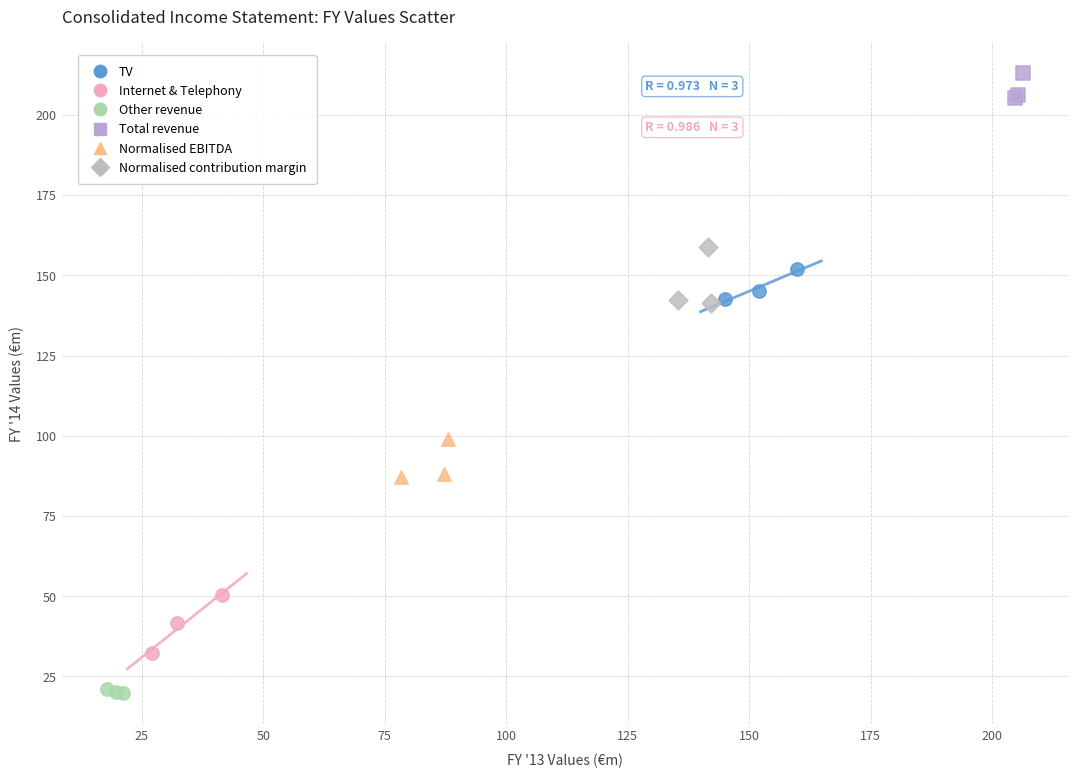

Which series contains the highest Y value?

Total revenue